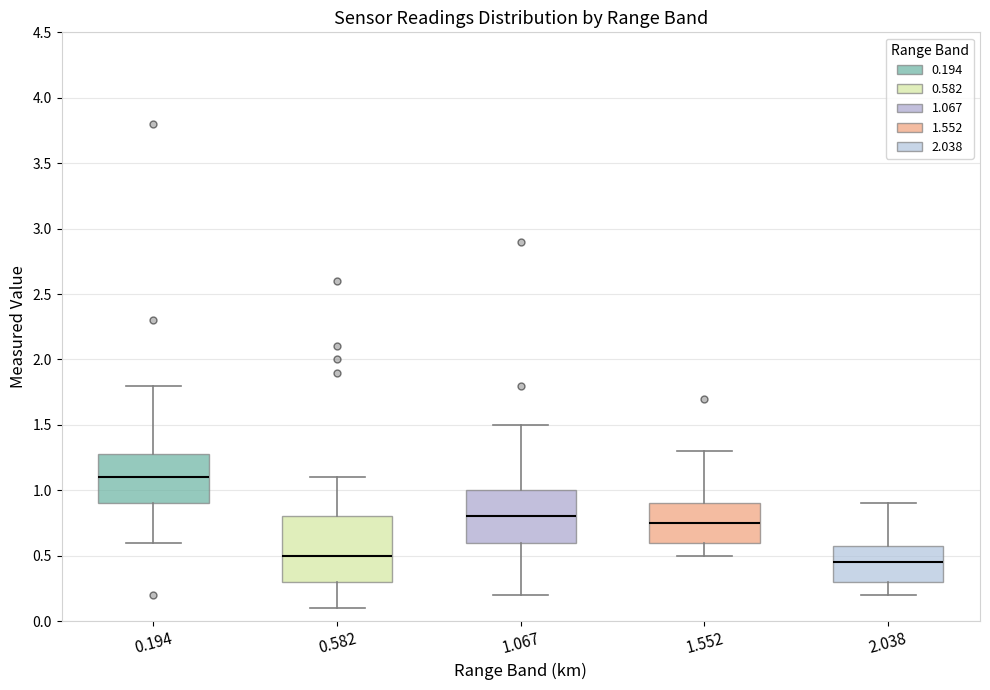

Reading left to right, read every box against the y-axis: the position of its median line, the range the box covers, and the ends of its whiskers. The values are not printed on the chart, so give them approximately, as read against the axis.

0.194: median 1.10, box 0.90 to 1.30, whiskers 0.60 to 1.80
0.582: median 0.50, box 0.30 to 0.80, whiskers 0.10 to 1.10
1.067: median 0.80, box 0.60 to 1.00, whiskers 0.20 to 1.50
1.552: median 0.75, box 0.60 to 0.90, whiskers 0.50 to 1.30
2.038: median 0.45, box 0.30 to 0.60, whiskers 0.20 to 0.90